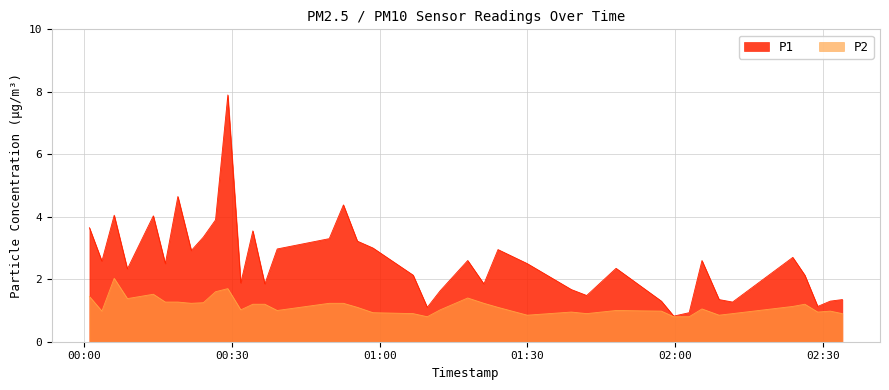

At which category does the chart reach its peak across all series?

2023-04-01T00:29:09